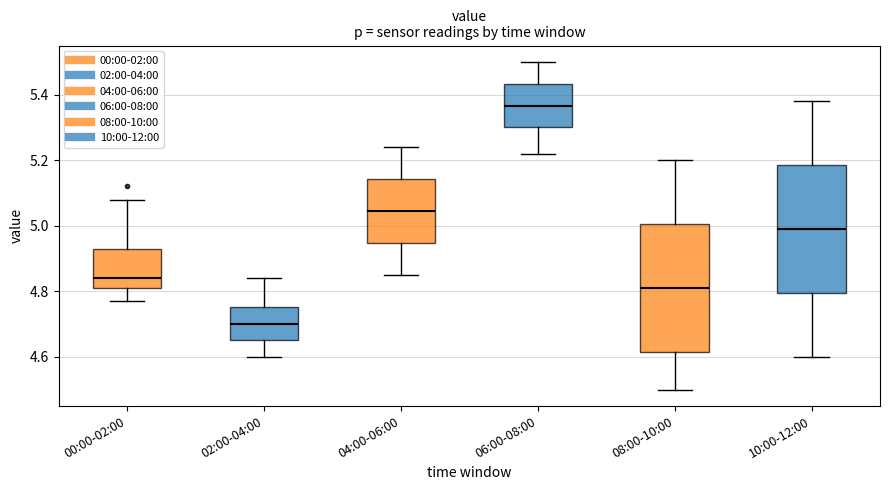

Reading left to right, read every box against the y-axis: the position of its median line, the range the box covers, and the ends of its whiskers. The values are not printed on the chart, so give them approximately, as read against the axis.

00:00-02:00: median 4.84, box 4.82 to 4.92, whiskers 4.78 to 5.08
02:00-04:00: median 4.70, box 4.66 to 4.76, whiskers 4.60 to 4.84
04:00-06:00: median 5.04, box 4.94 to 5.14, whiskers 4.86 to 5.24
06:00-08:00: median 5.36, box 5.30 to 5.44, whiskers 5.22 to 5.50
08:00-10:00: median 4.82, box 4.62 to 5.00, whiskers 4.50 to 5.20
10:00-12:00: median 5.00, box 4.80 to 5.18, whiskers 4.60 to 5.38